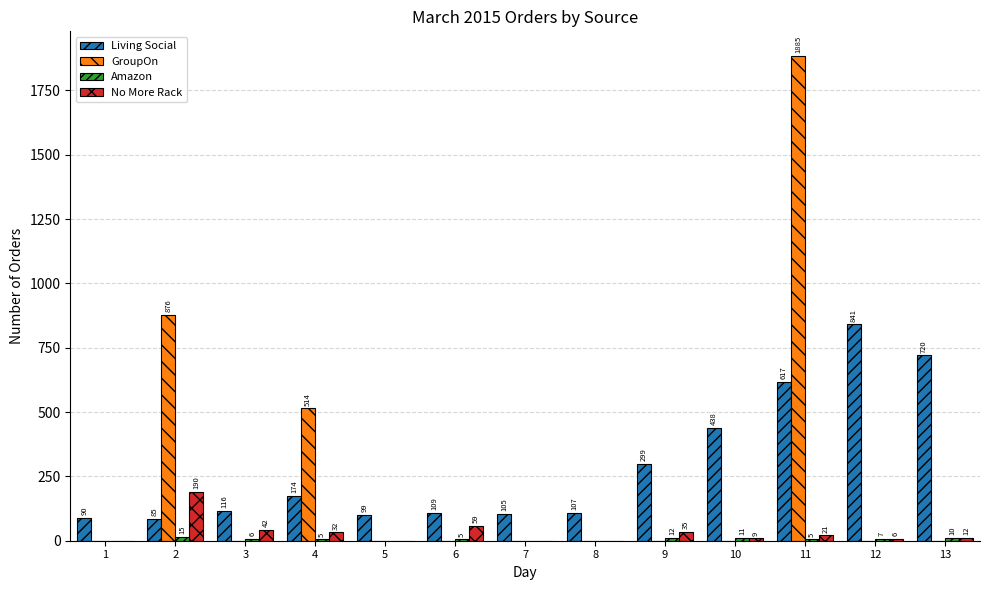

Which series has the largest total across all categories?

Living Social